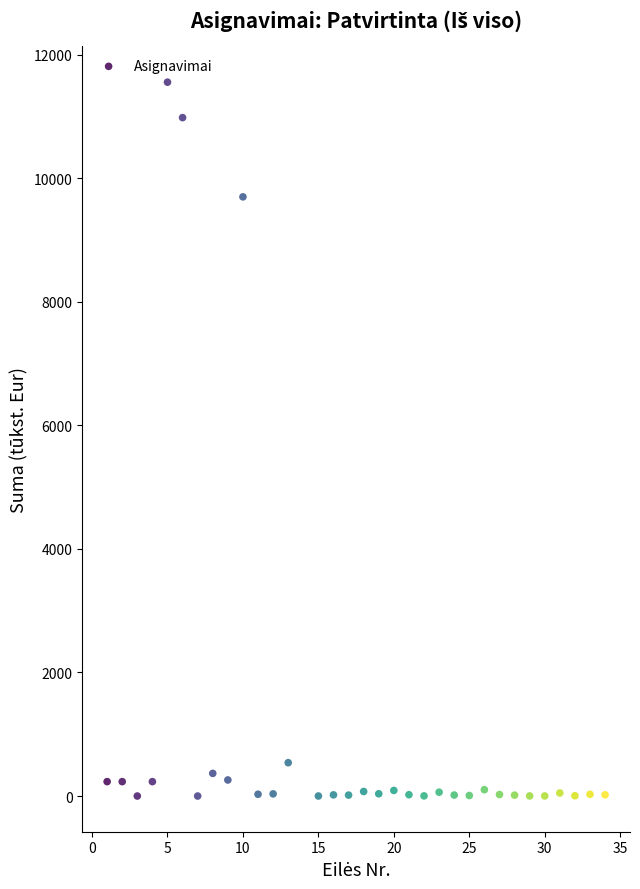

What Y value in the scatter plot is closest to 5777?

9698.5